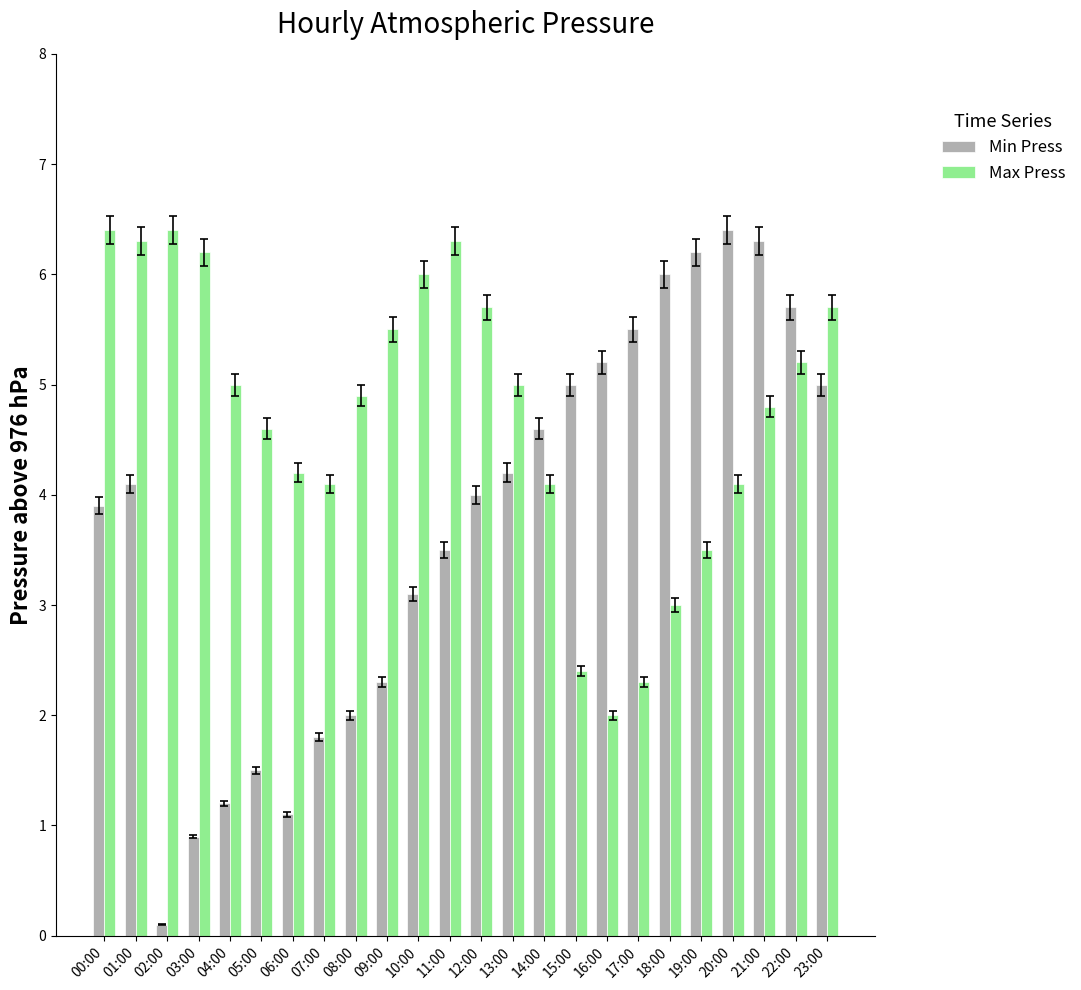

The value of Min Press at 20:00 is 3.0. True or false?

False